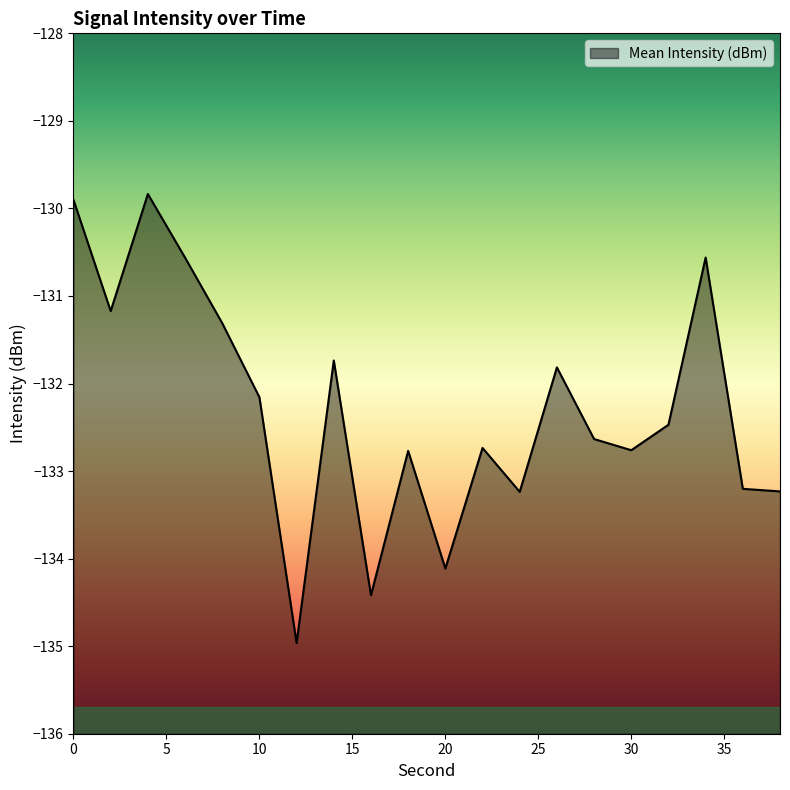

The value at 10 is -132.2. True or false?

True